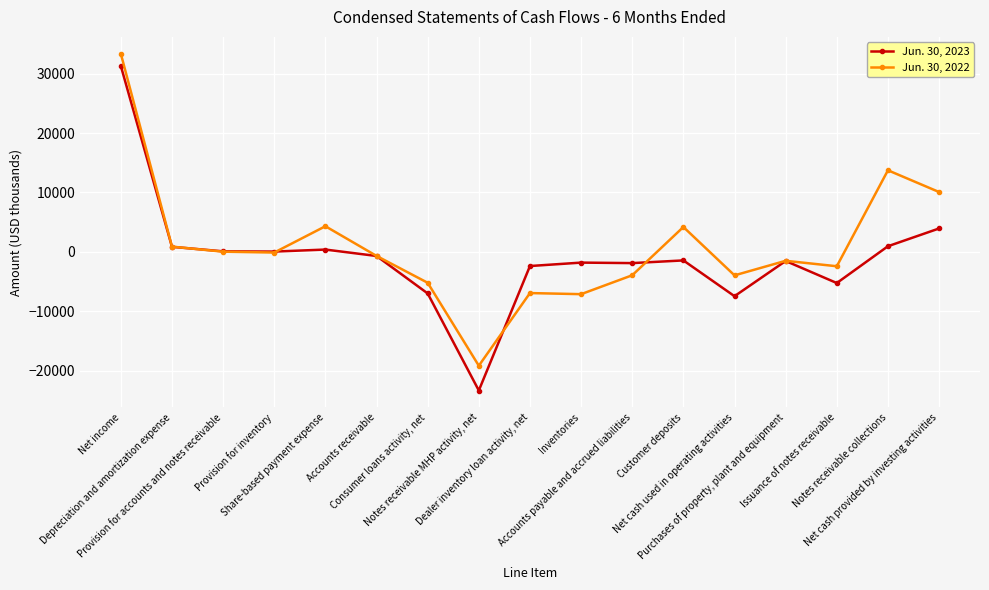

What is the total value across all series at Notes receivable collections?

14677